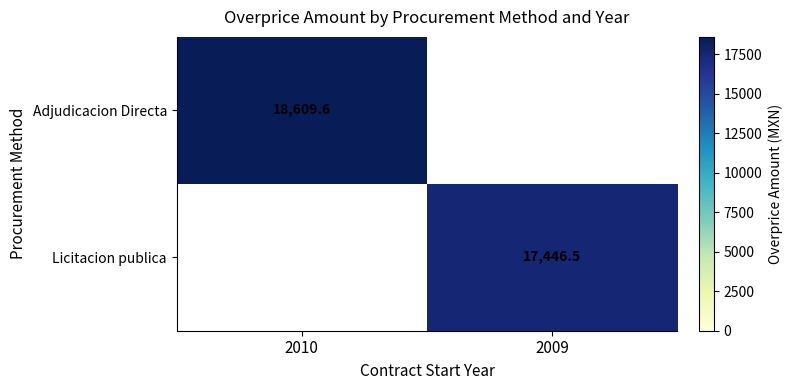

The Licitacion publica series shows 24895.9 at 2009. True or false?

False